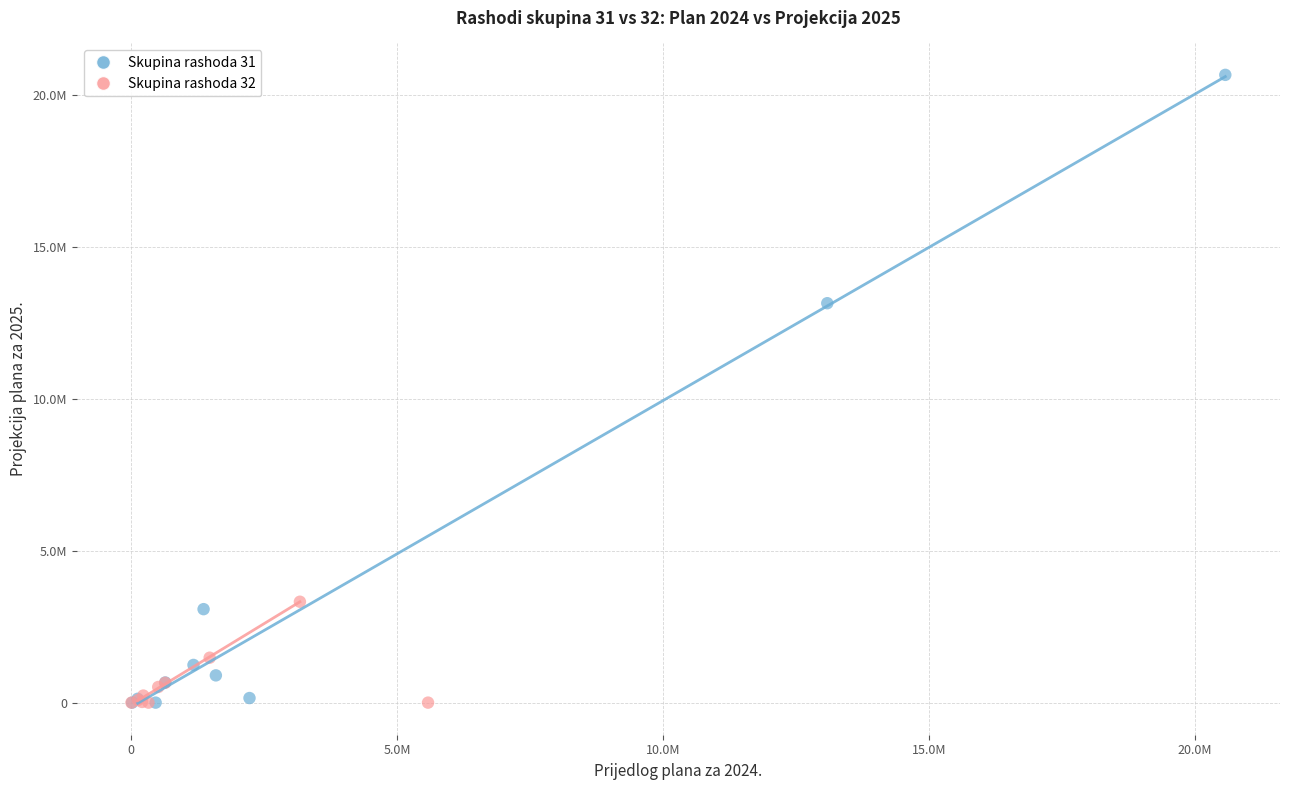

Which series contains the highest Y value?

Skupina rashoda 31